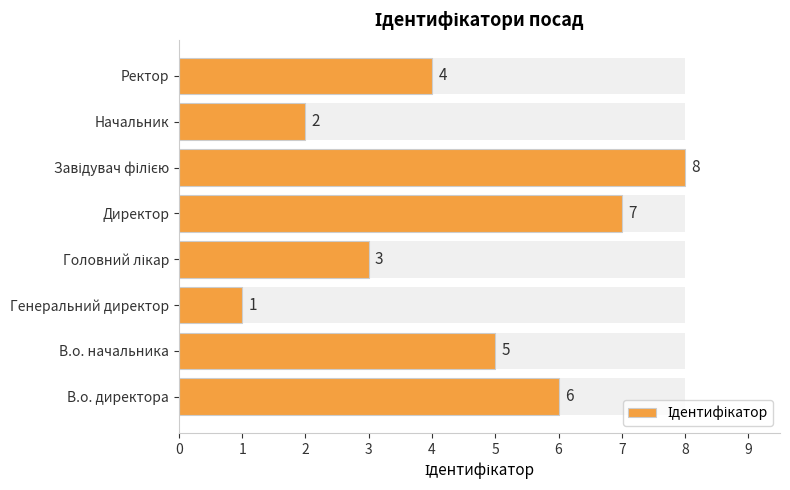

Which has a higher value, Завідувач філією or В.о. начальника?

Завідувач філією